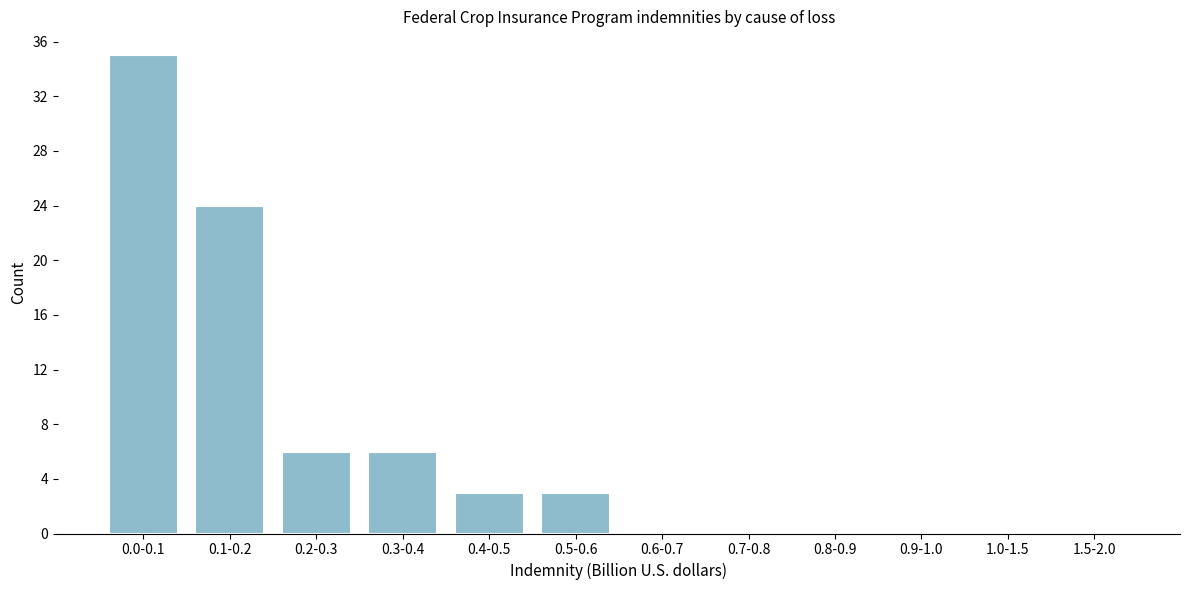

Reading right to left, list all the values displayed in this chart.

1.5-2.0=0	1.0-1.5=0	0.9-1.0=0	0.8-0.9=0	0.7-0.8=0	0.6-0.7=0	0.5-0.6=3	0.4-0.5=3	0.3-0.4=6	0.2-0.3=6	0.1-0.2=24	0.0-0.1=35